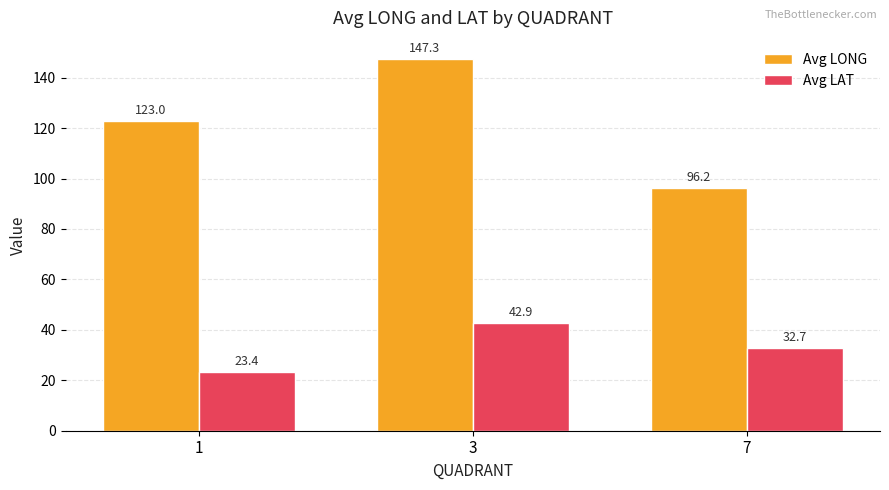

Reading right to left, list all the values displayed in this chart.

Avg LONG: 96.2	147.3	123.0
Avg LAT: 32.7	42.9	23.4